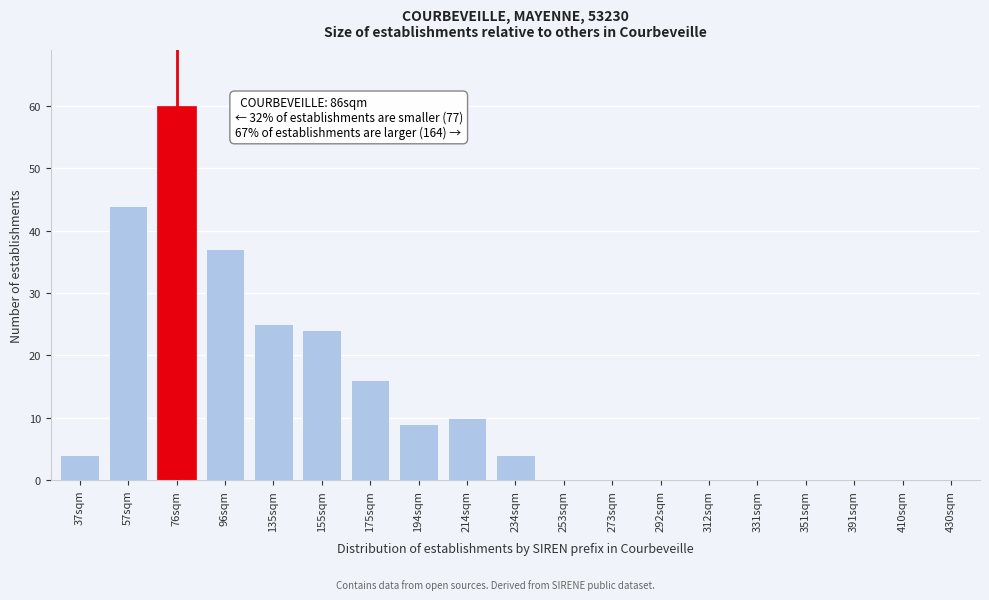

Reading left to right, list all the values displayed in this chart.

37sqm=4	57sqm=44	76sqm=60	96sqm=37	135sqm=25	155sqm=24	175sqm=16	194sqm=9	214sqm=10	234sqm=4	253sqm=0	273sqm=0	292sqm=0	312sqm=0	331sqm=0	351sqm=0	391sqm=0	410sqm=0	430sqm=0